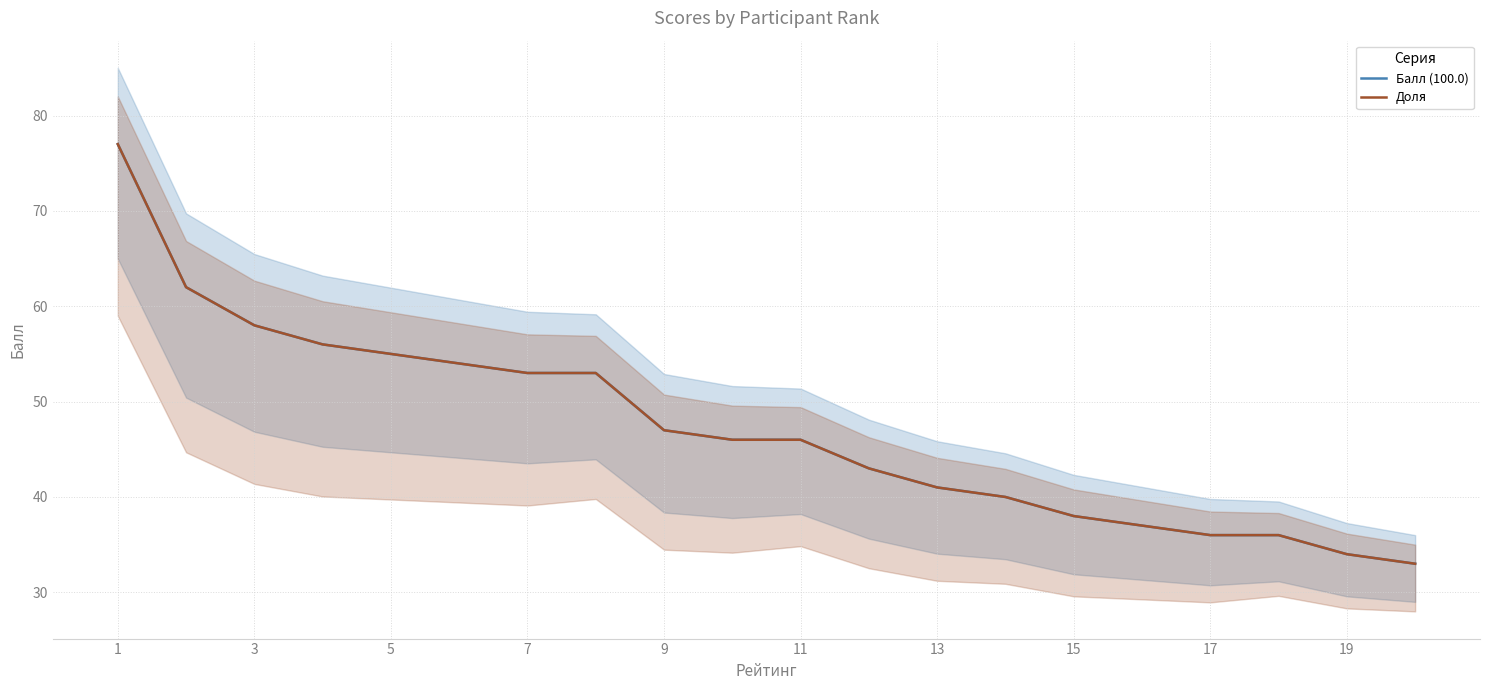

Reading left to right, what are all the values shown in this chart?

Балл (100.0): 77	62	58	56	55	54	53	53	47	46	46	43	41	40	38	37	36	36	34	33
Доля: 77	62	58	56	55	54	53	53	47	46	46	43	41	40	38	37	36	36	34	33